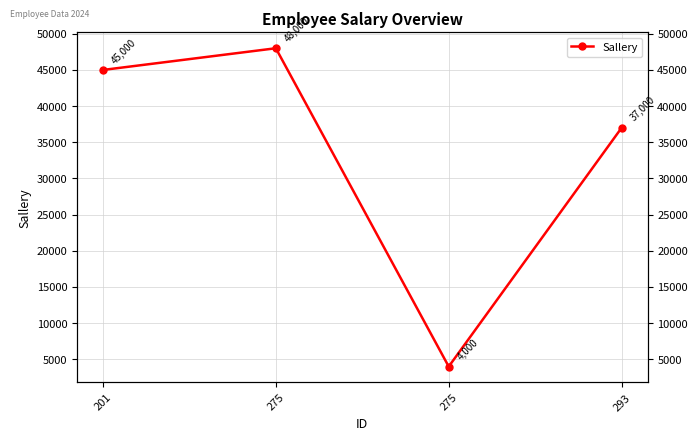

At which category does the chart reach its peak across all series?

275